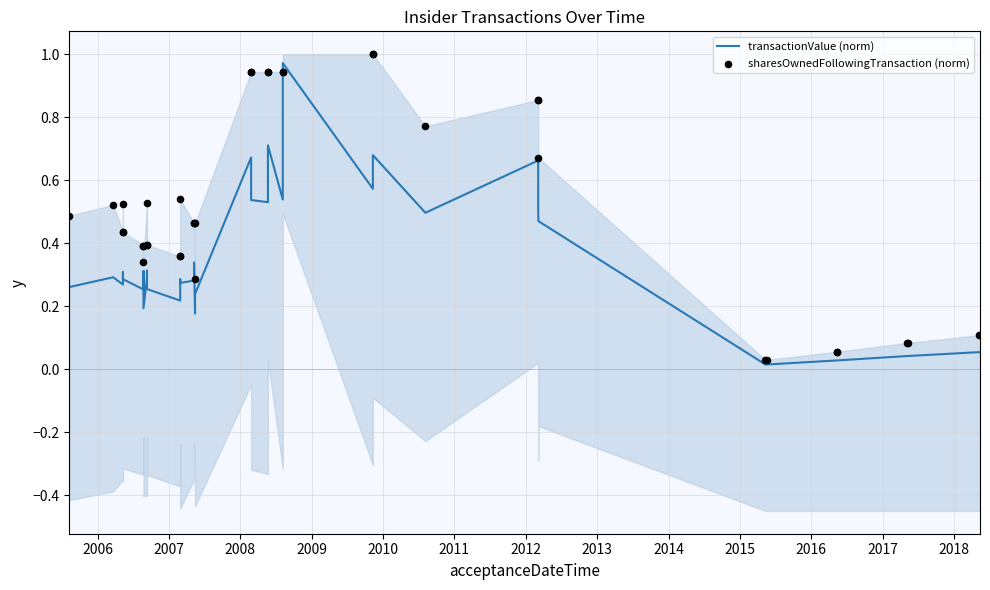

Is the value of sharesOwnedFollowingTransaction (norm) at 28 greater than the value of transactionValue (norm) at 2018?

Yes